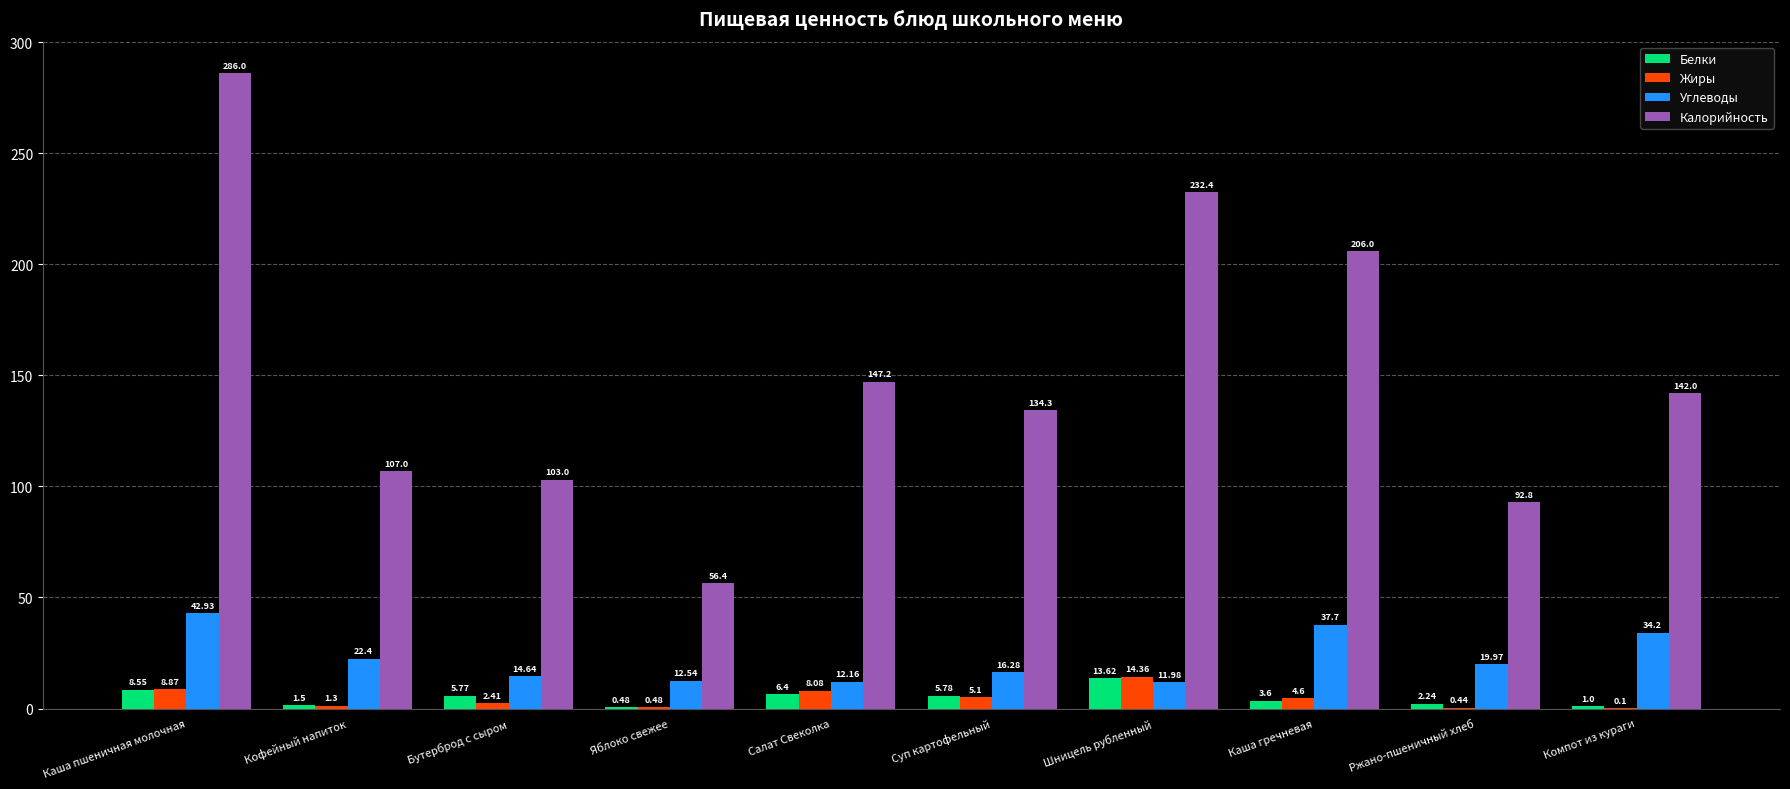

Which series has the widest spread of values?

Калорийность